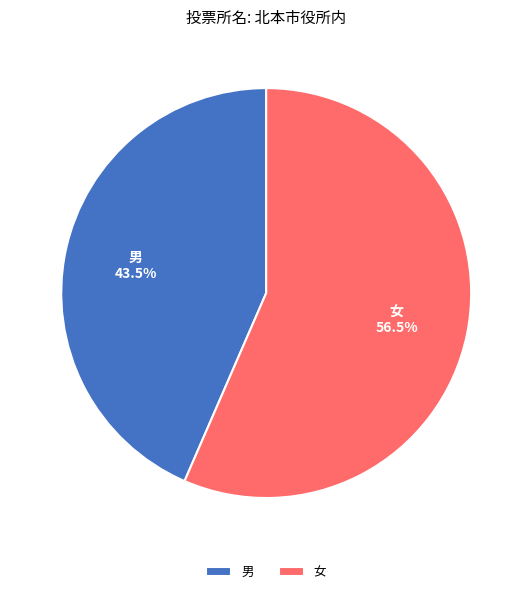

Approximately how many times larger is the value at 女 compared to 男?

1.3